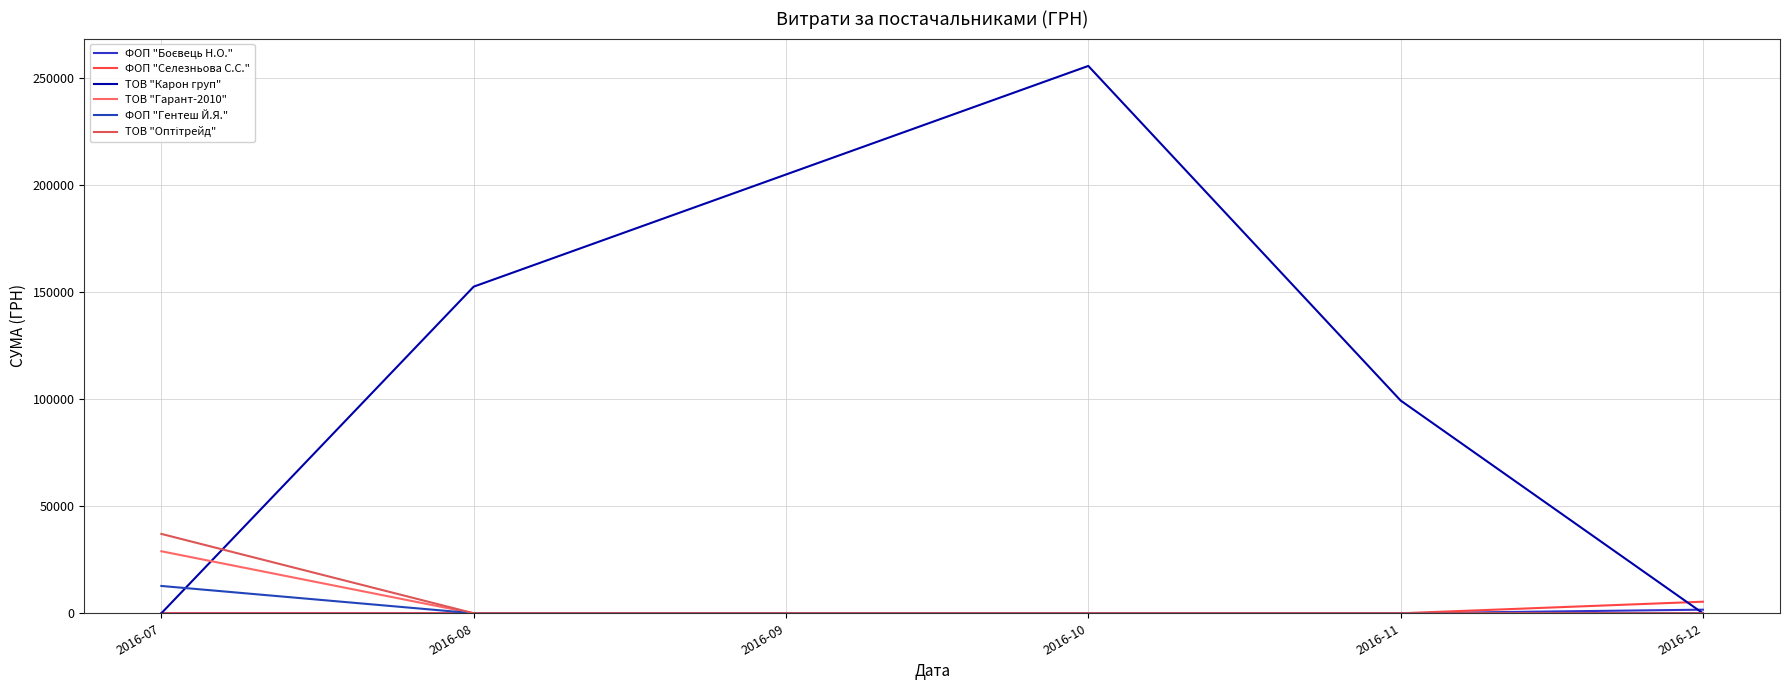

Does the chart display data point markers on the line(s)?

No